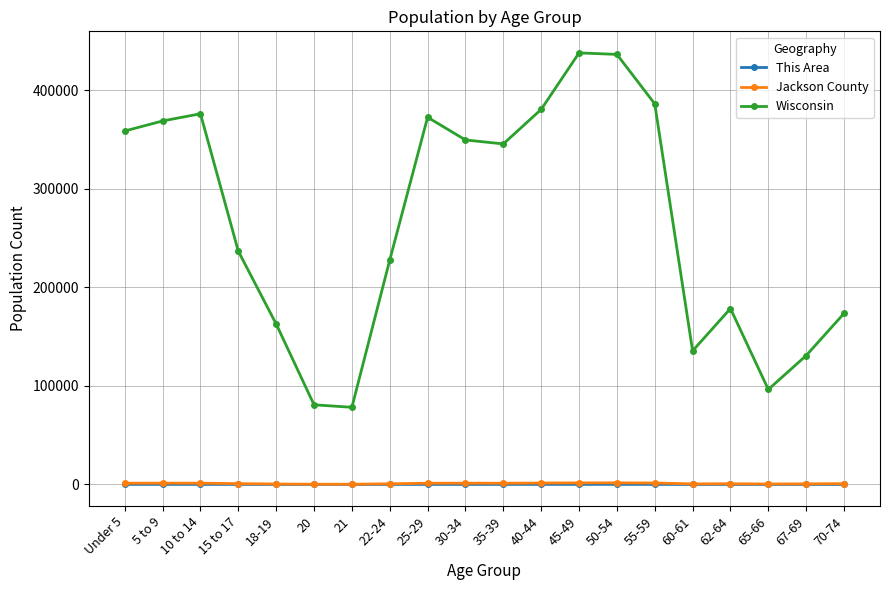

True or false: This Area has a value of 43 at 50-54.

True